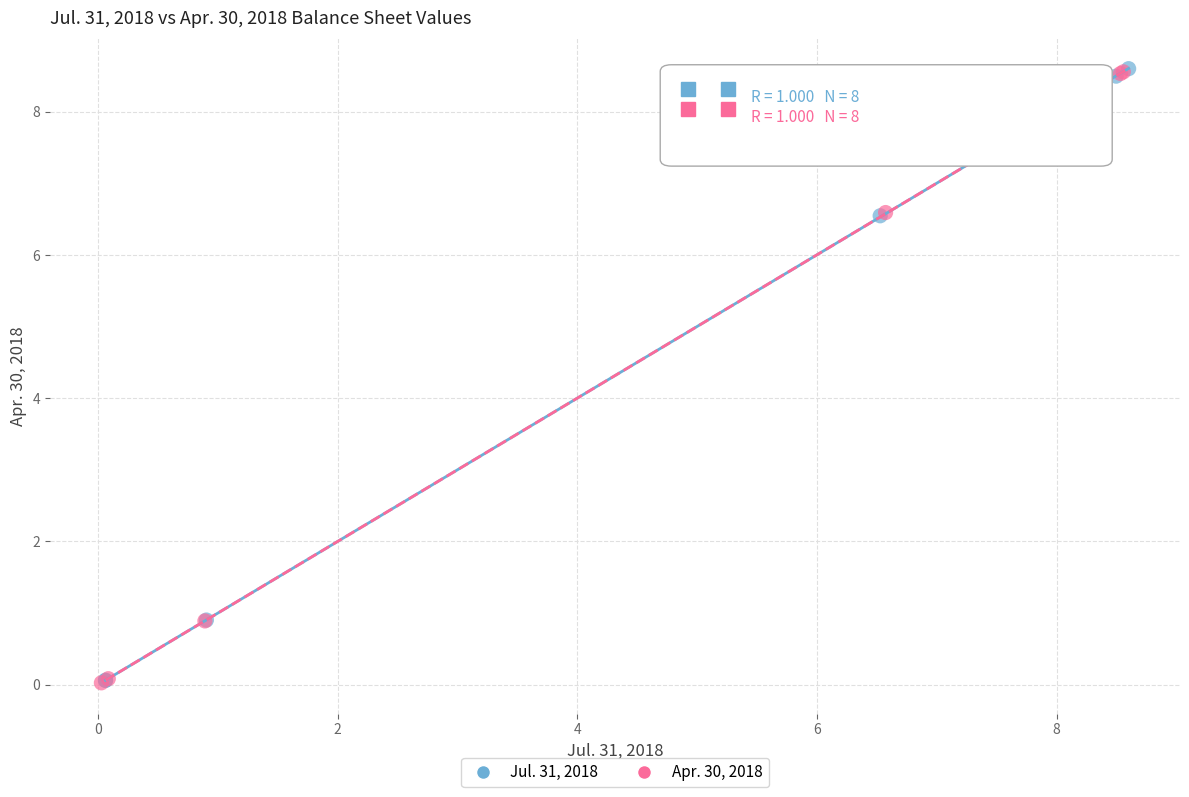

Which series has the widest spread of Y values?

Jul. 31, 2018